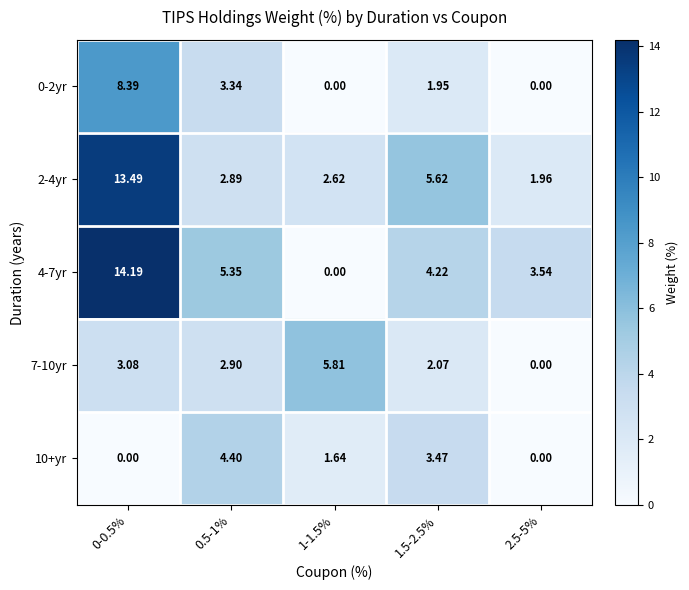

Is the value of 10+yr at 0.5-1% greater than the value of 7-10yr at 1.5-2.5%?

Yes